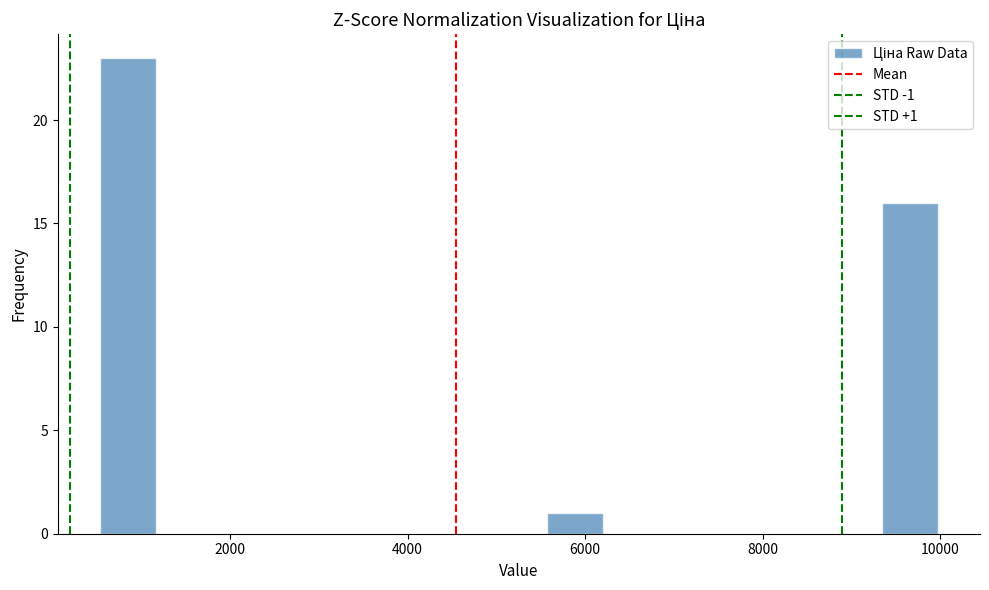

Around what value on the x-axis is the tallest bar? Give the approximate position of its centre, as read against the axis.

800